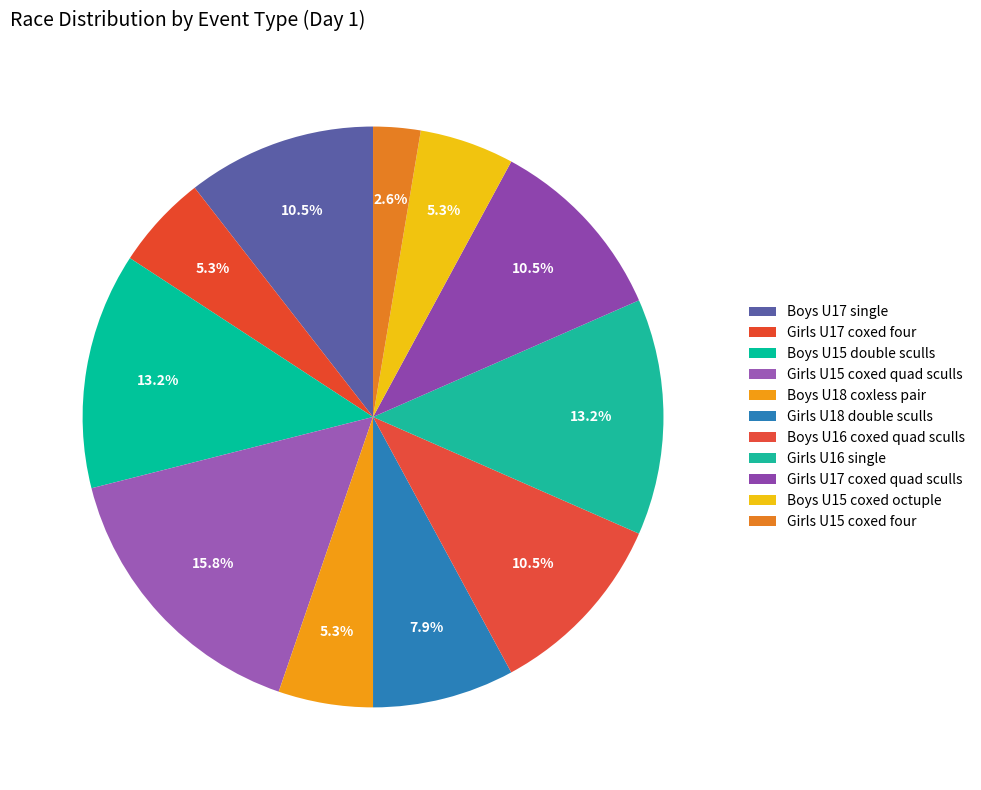

Approximately how many times larger is the value at Boys U16 coxed quad sculls compared to Boys U15 coxed octuple?

2.0